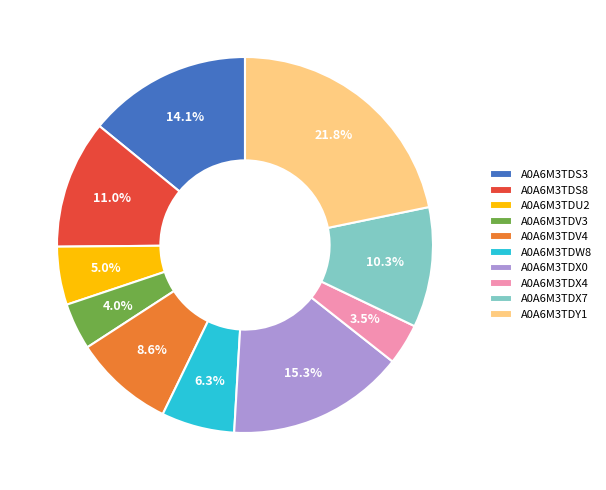

Is A0A6M3TDU2 the majority of the pie?

No